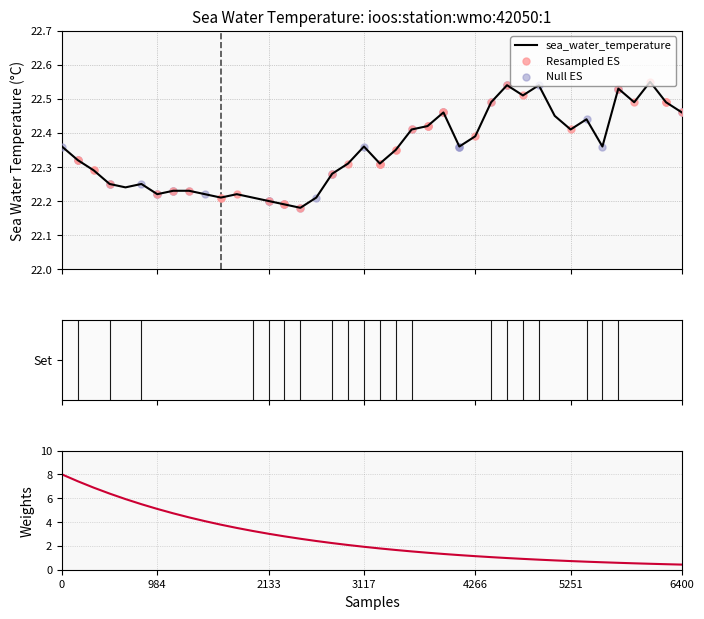

Which series has the largest Y range (max minus min)?

Weights